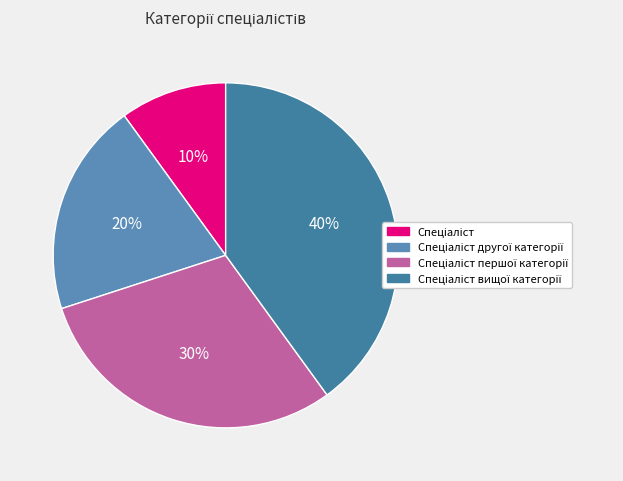

The Спеціаліст slice represents 20% of the pie. True or false?

False